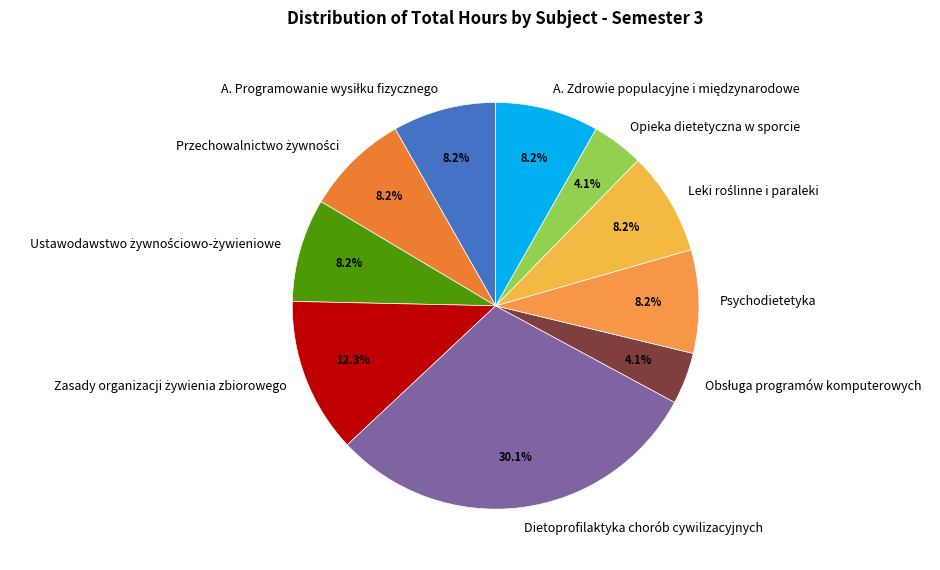

Approximately how many times larger is the value at Dietoprofilaktyka chorób cywilizacyjnych compared to Psychodietetyka?

3.7